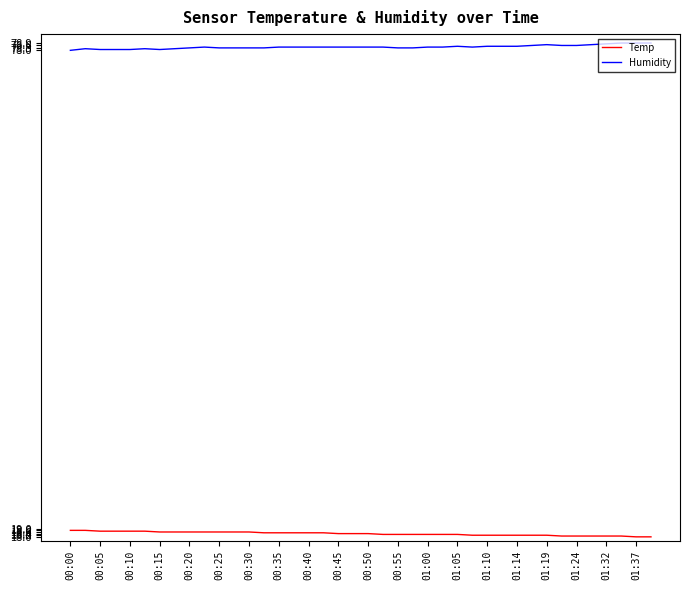

Rank the series by their maximum value, from highest to lowest.

Humidity, Temp